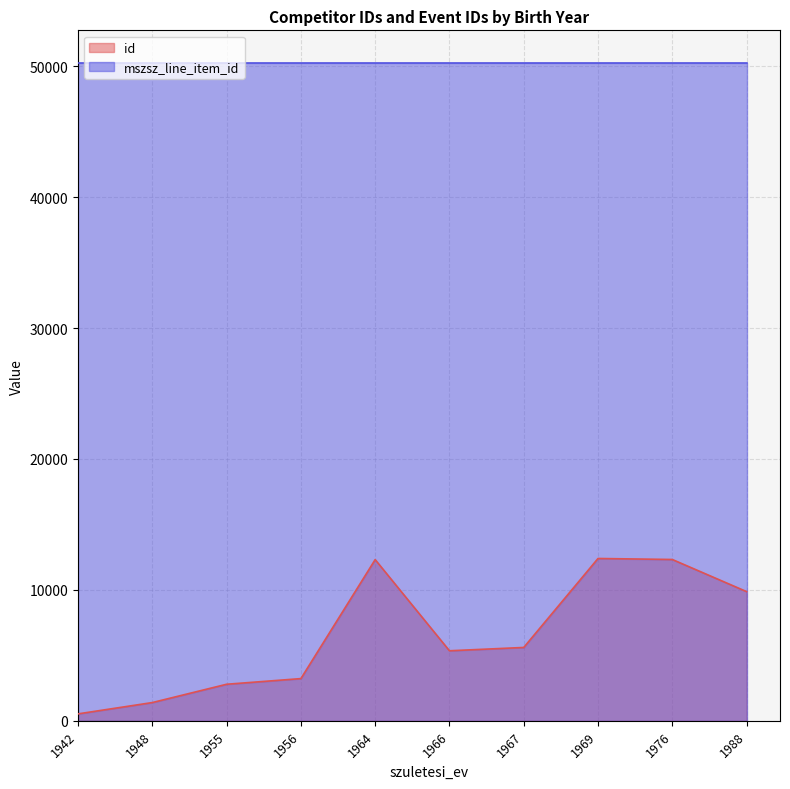

Rank the series by their maximum value, from highest to lowest.

mszsz_line_item_id, id